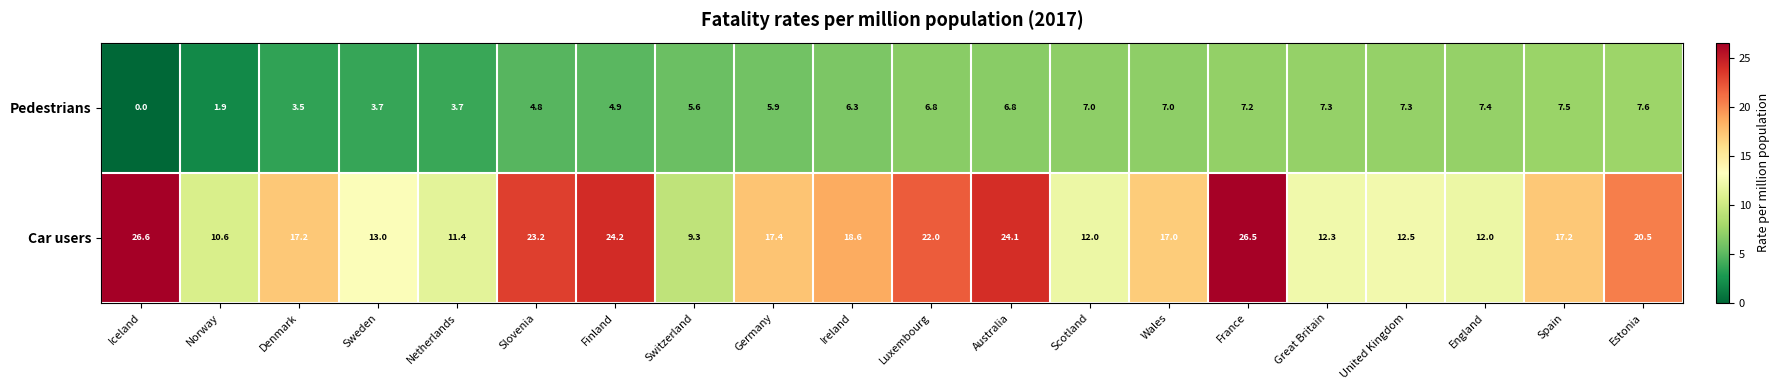

At which category is the sum across all series the highest?

France